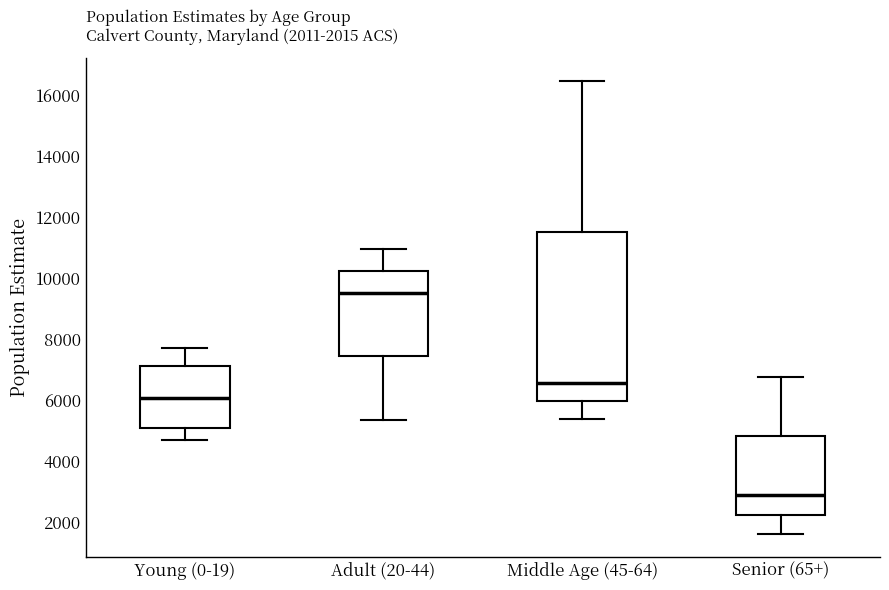

Which box is the tallest, from its lower edge to its upper edge?

Middle Age (45-64)